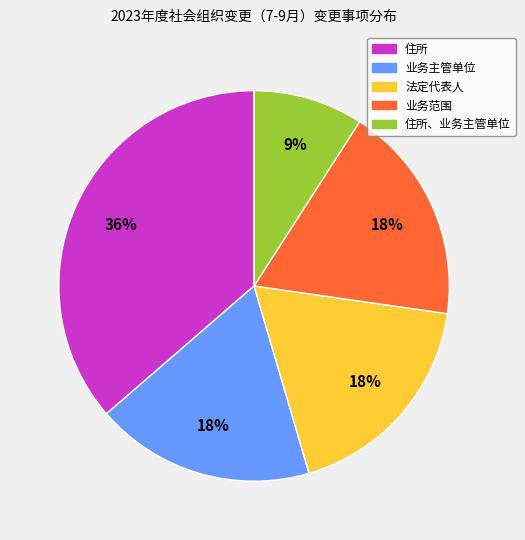

The 业务主管单位 slice represents 18% of the pie. True or false?

True